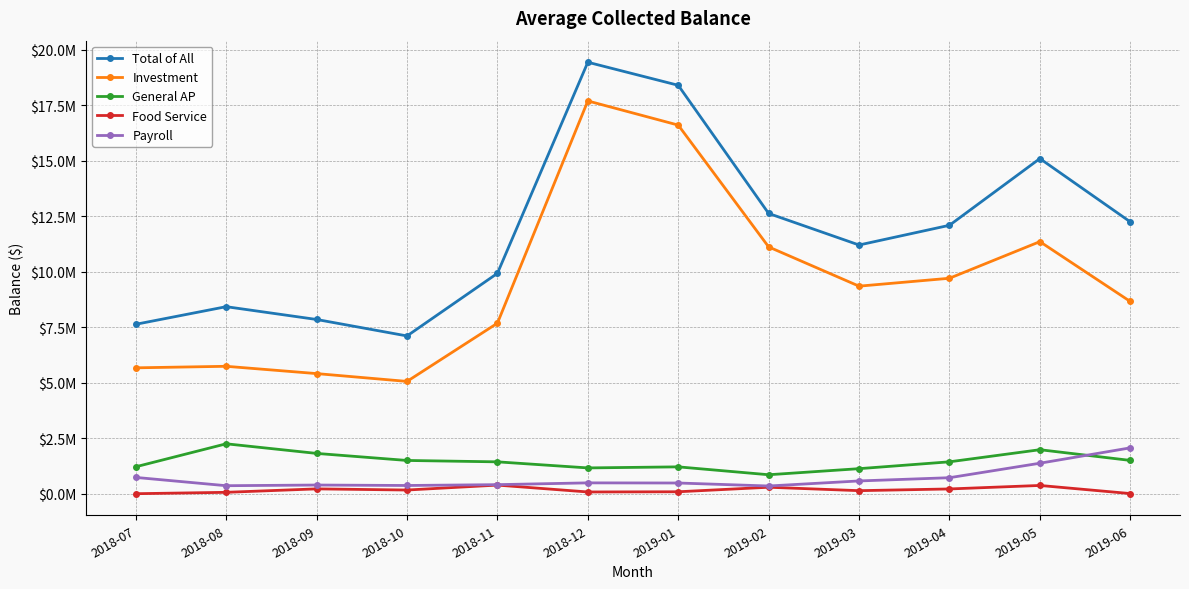

Is this an area chart (filled region under the line)?

No